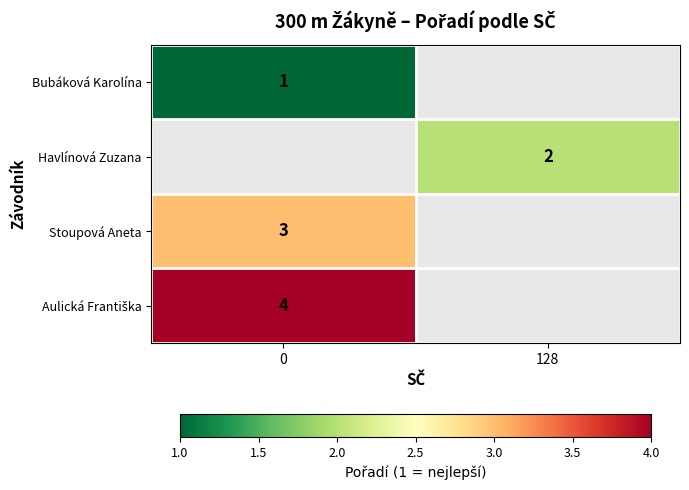

The value of Havlínová Zuzana at 128 is 0. True or false?

False